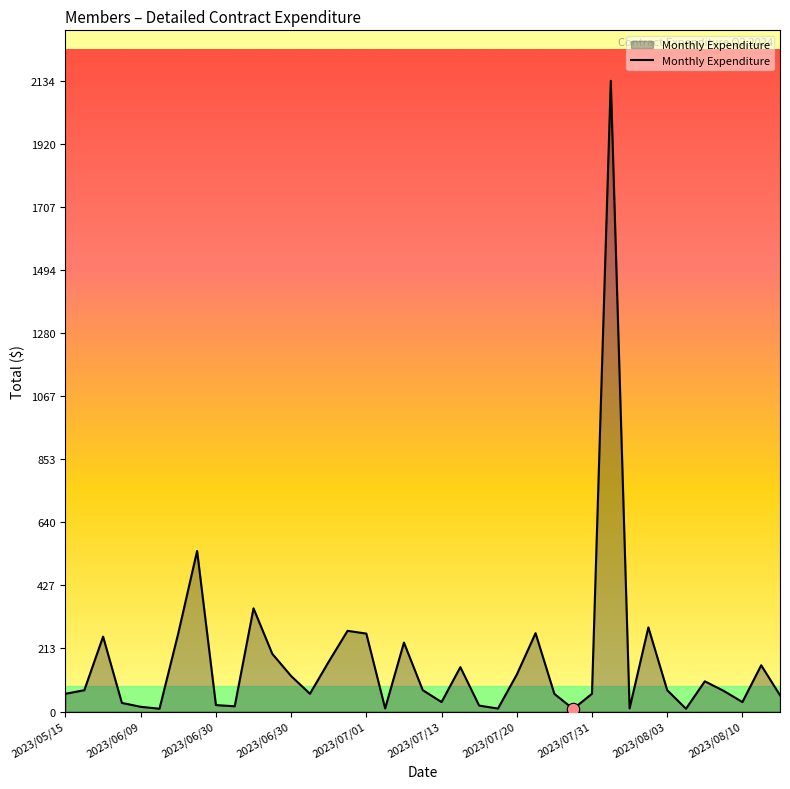

What is the greatest value displayed?

2133.7